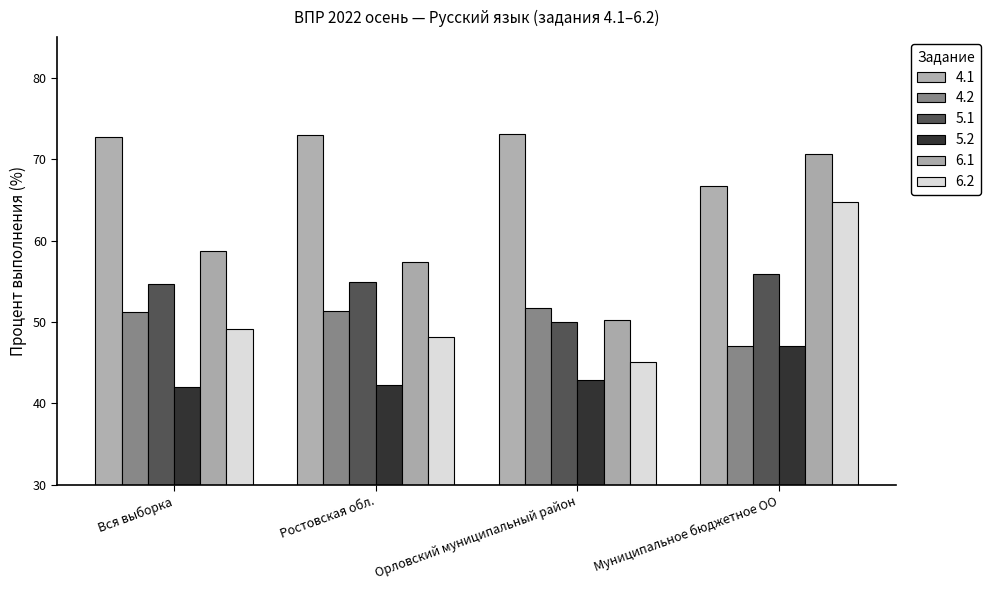

Is it true that 4.2 equals 85.7 at Ростовская обл.?

False